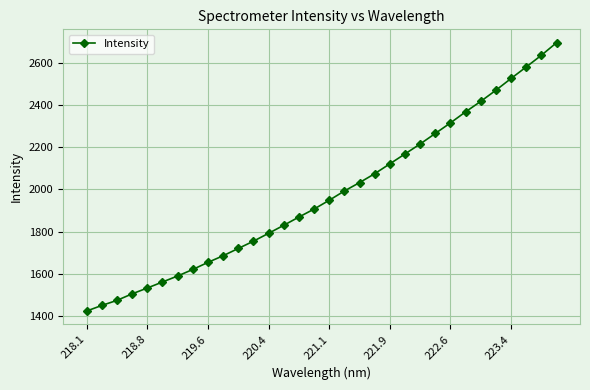

What is the difference between the maximum and minimum values?

1275.2